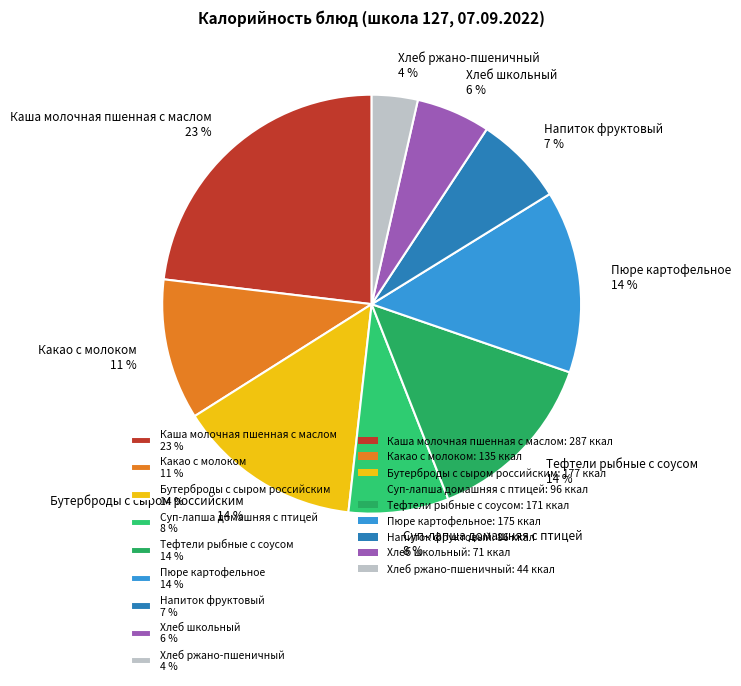

Which has a higher value, Напиток фруктовый 7 % or Какао с молоком 11 %?

Какао с молоком 11 %